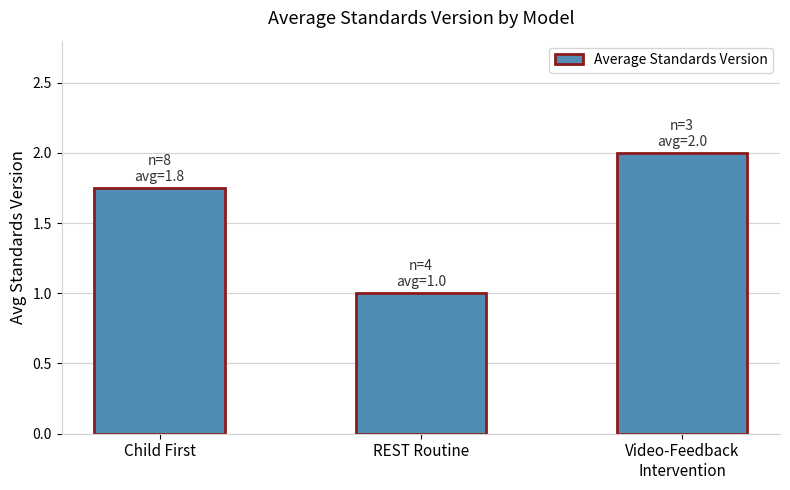

List the labels in order of value, largest first.

Video-Feedback
Intervention, Child First, REST Routine